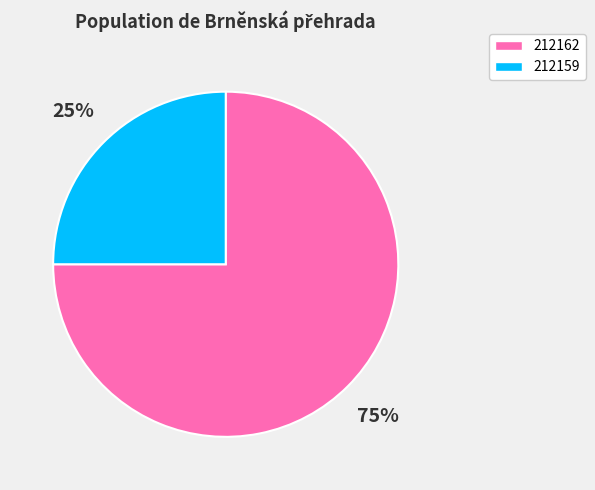

What percentage is the 212162 slice, to the nearest percent?

75%